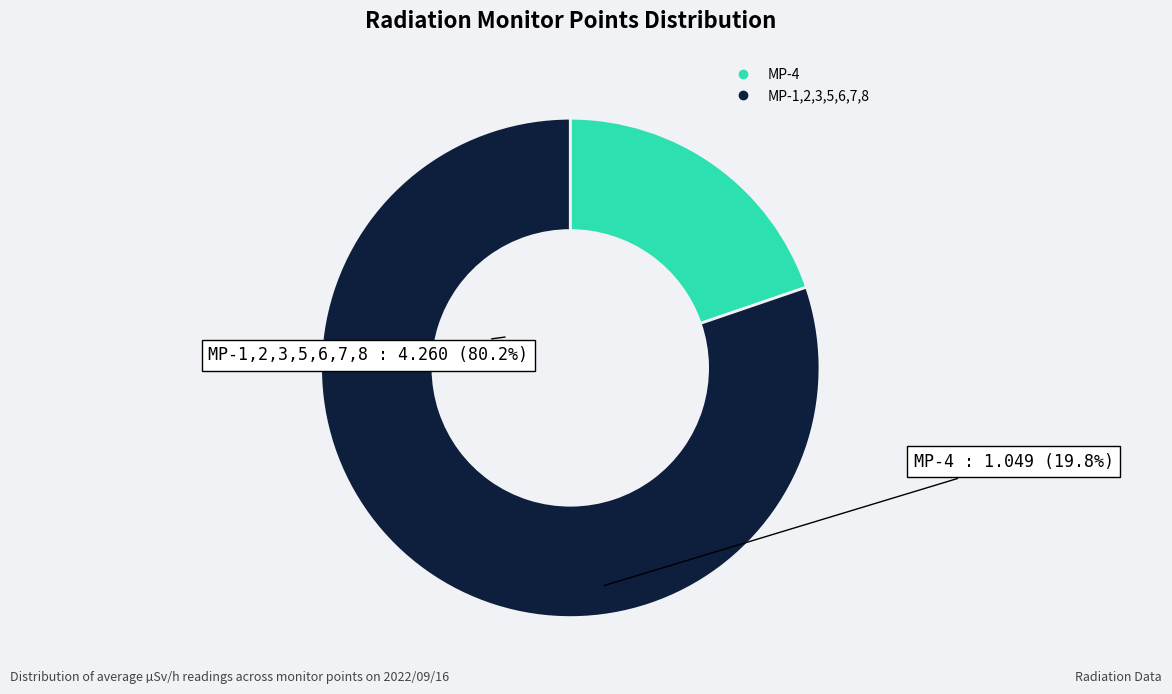

Does any single category account for the majority?

Yes